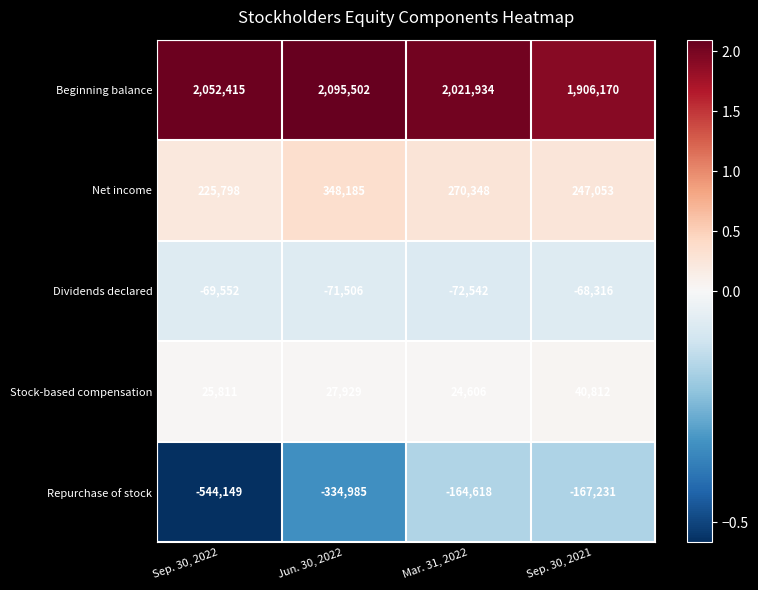

What is the minimum value shown in the chart?

-544149